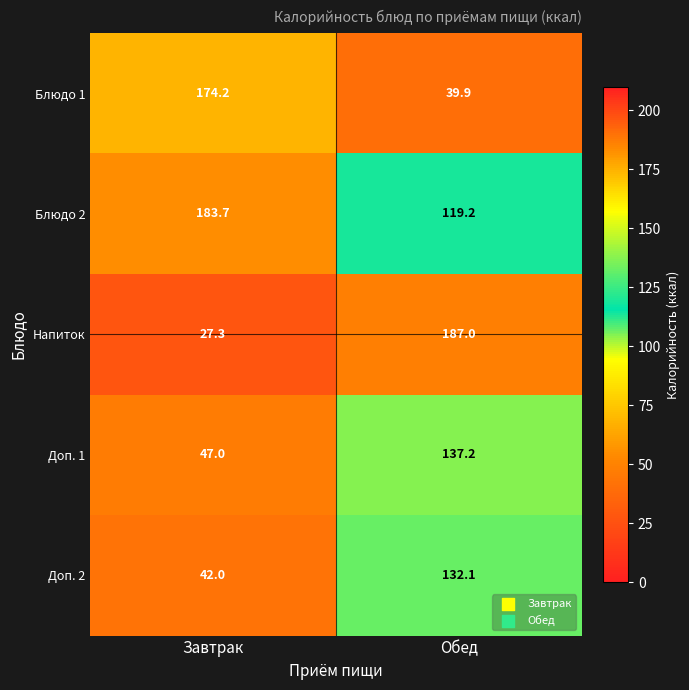

At how many categories does at least one series exceed 155?

2